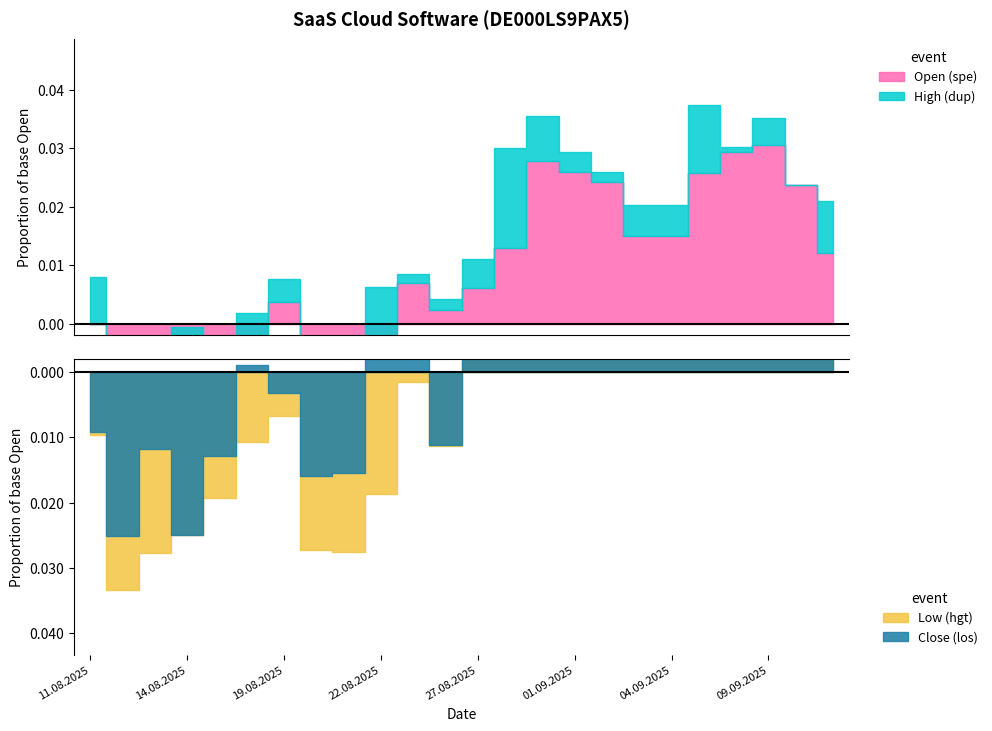

How many lines are shown in the chart?

4